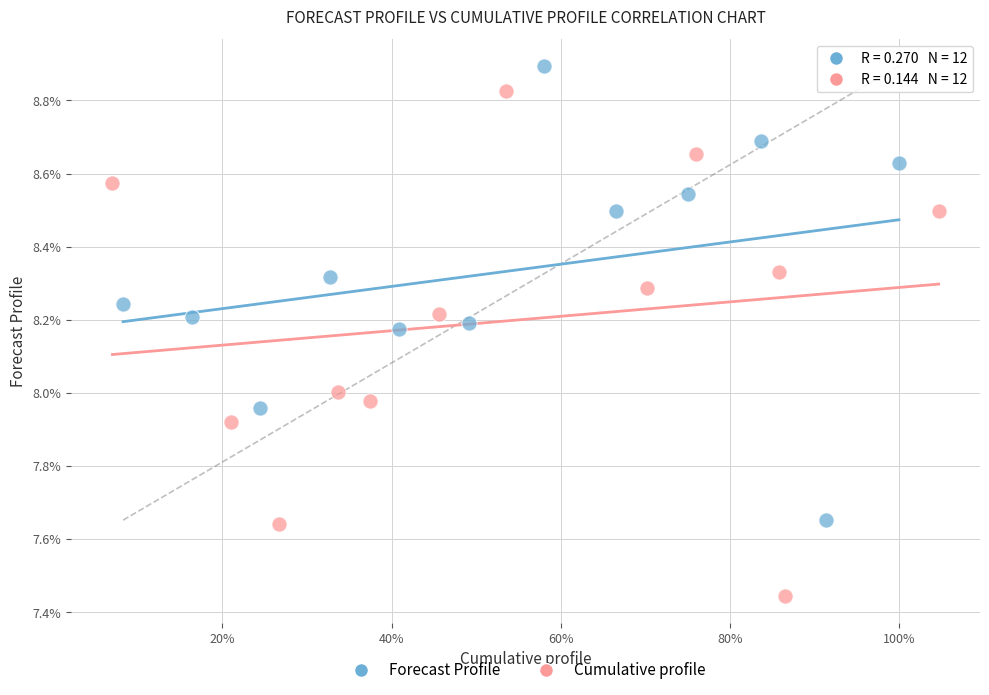

Which series reaches the maximum Y coordinate?

Forecast Profile